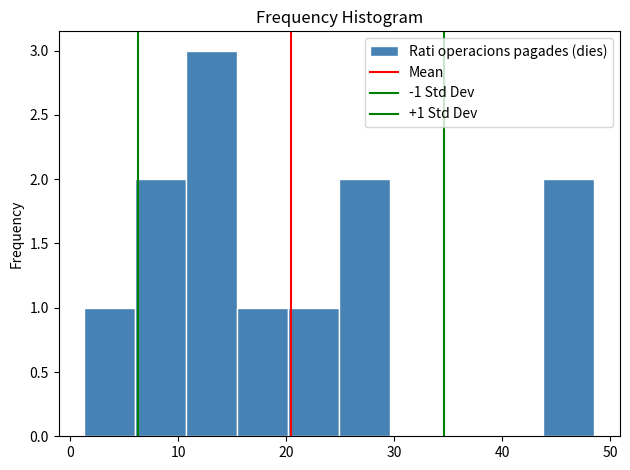

Which range on the x-axis has the tallest bar?

11 to 15